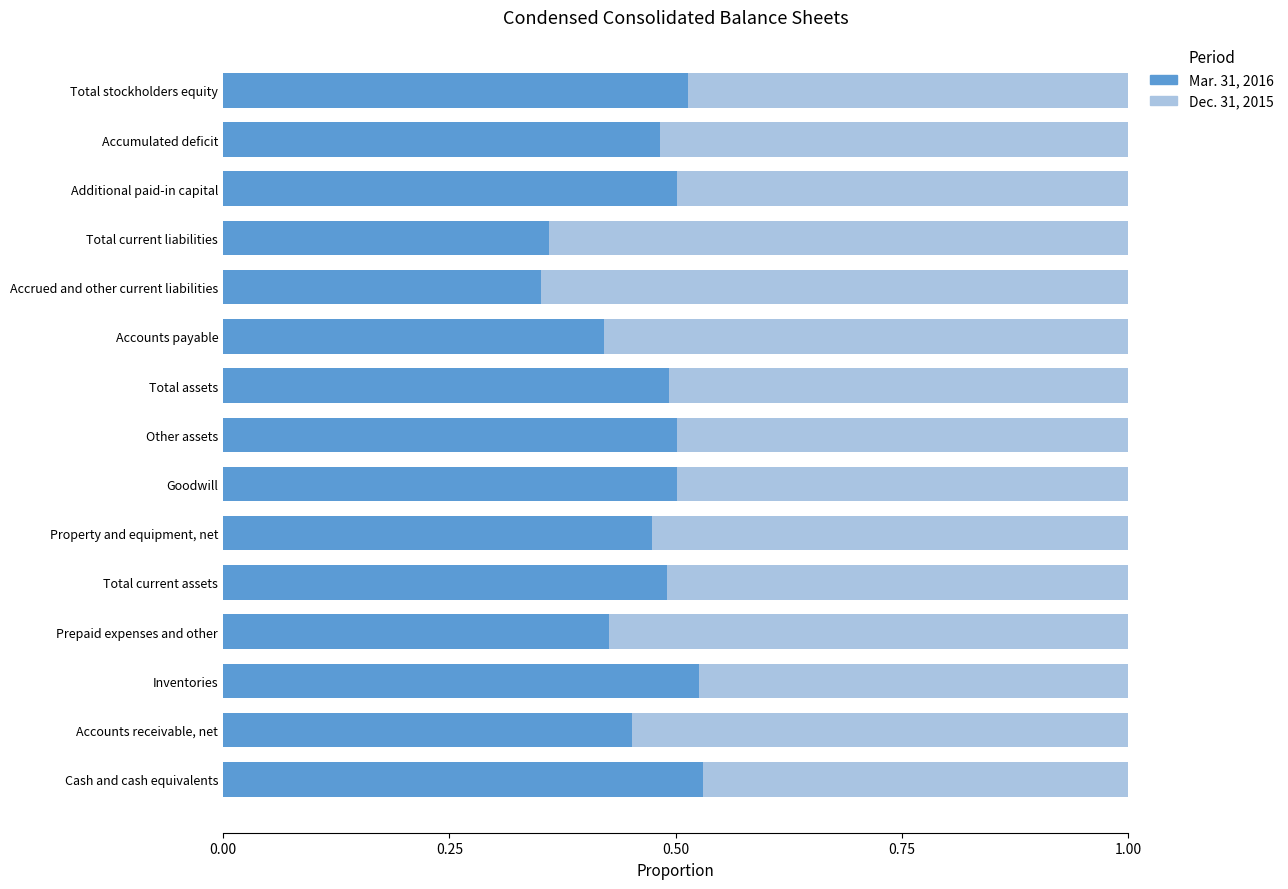

What is the total value across all series at Cash and cash equivalents?

1.0